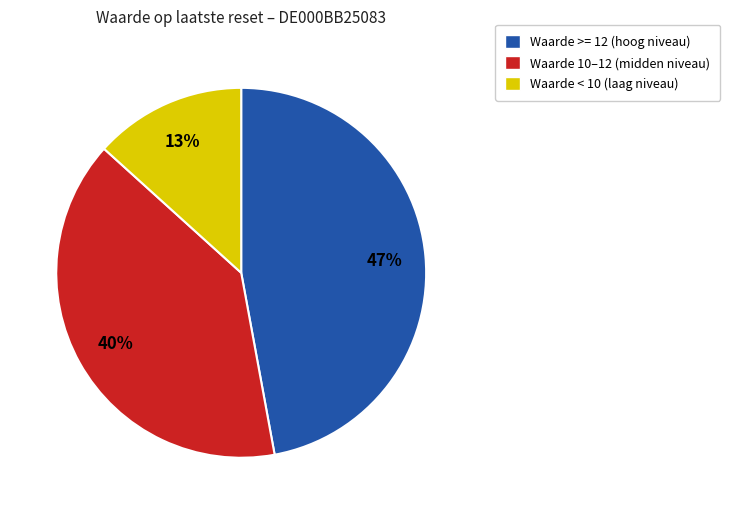

Does any single category account for the majority?

No